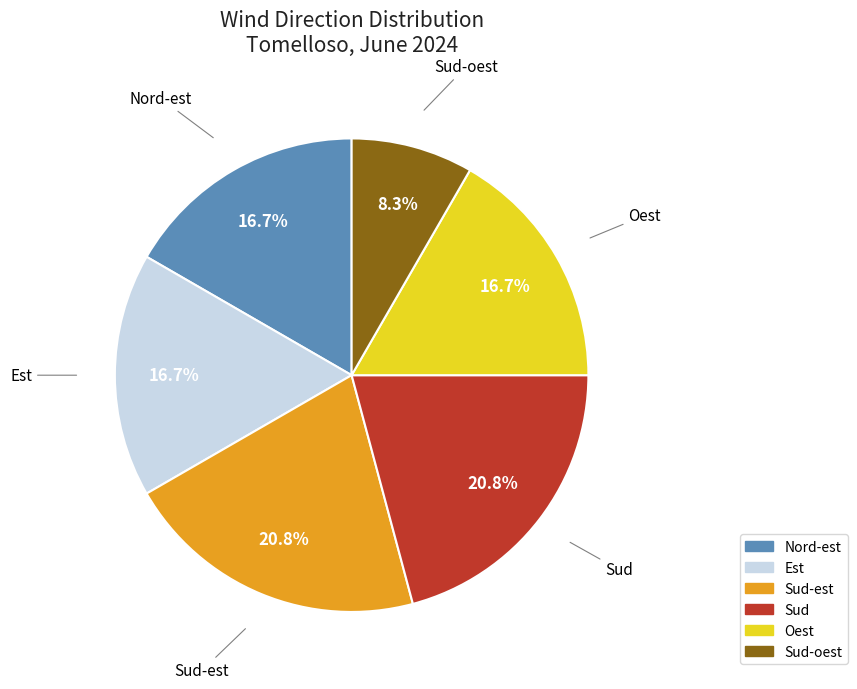

The Sud slice represents 29% of the pie. True or false?

False